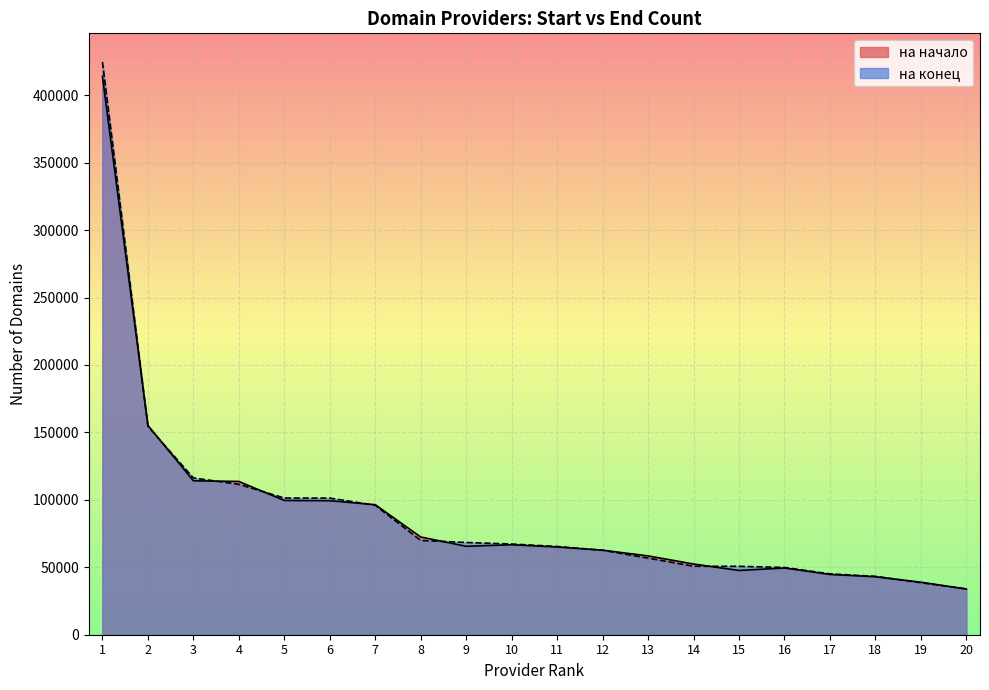

What is the value of the на конец point at the 13th from the left?

56811